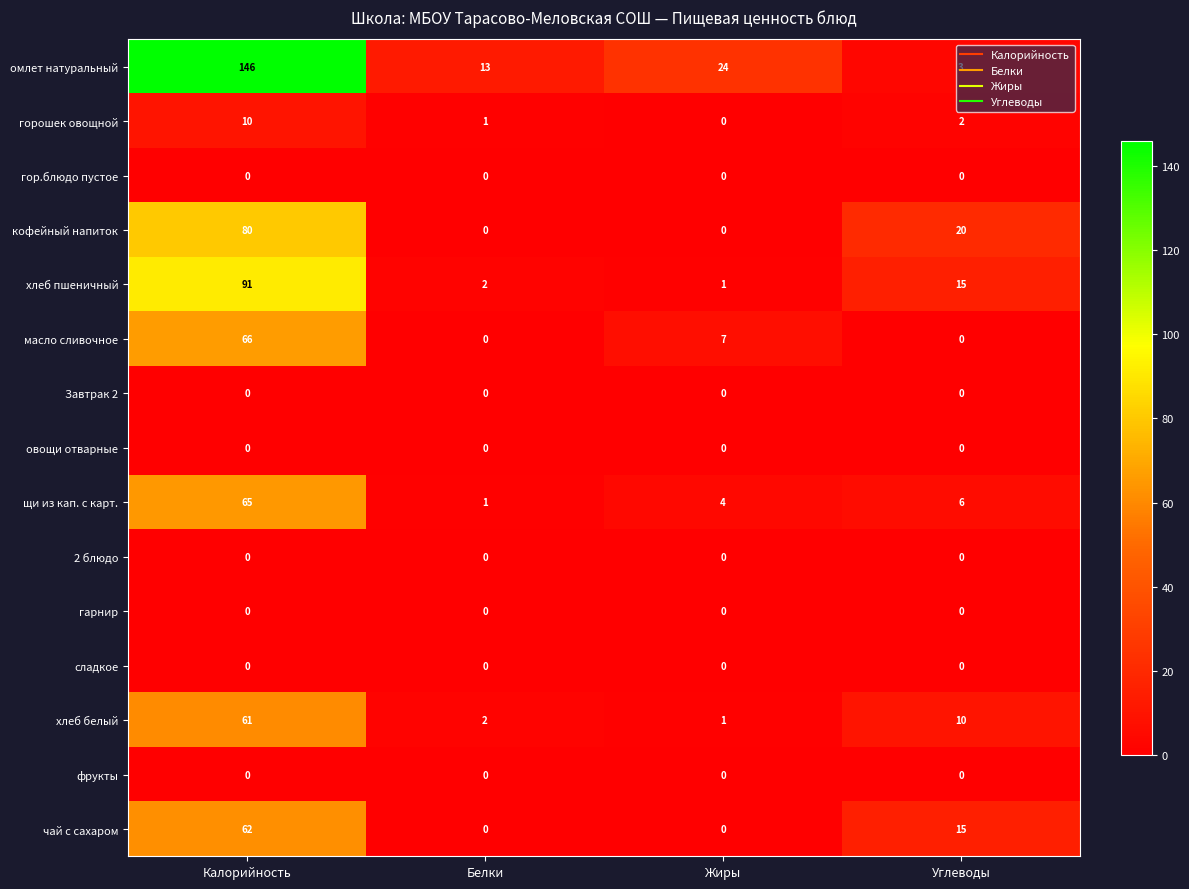

What is the sum of all хлеб белый values?

74